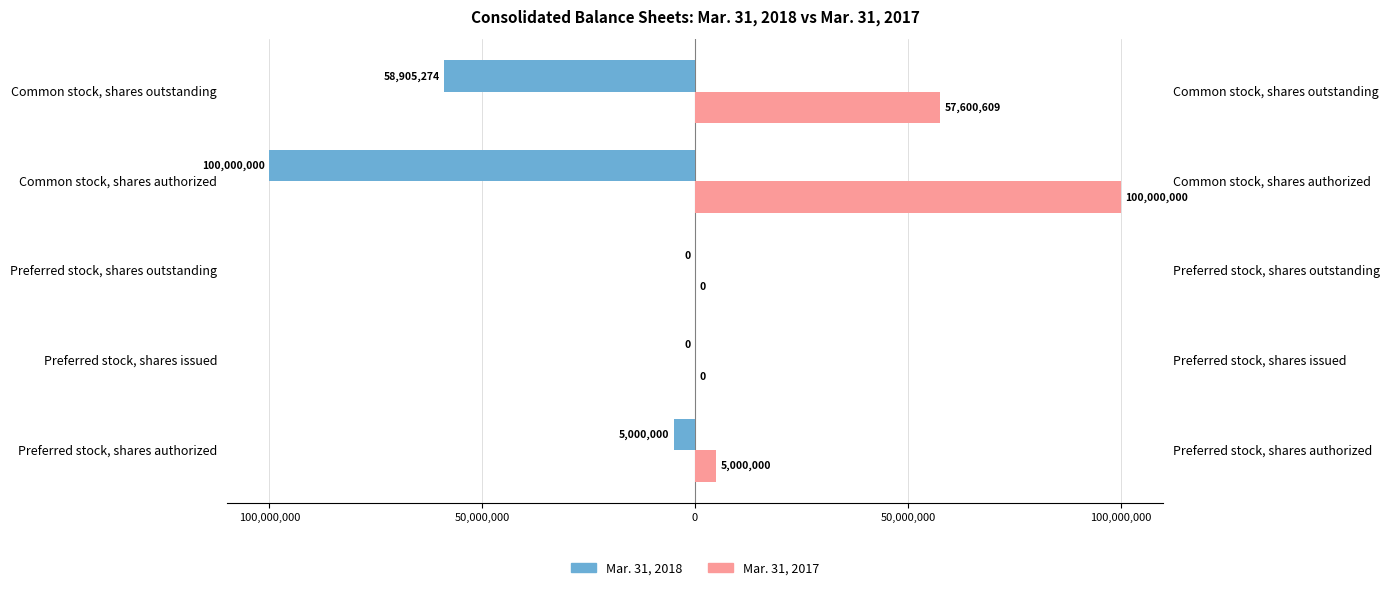

What are all the series names shown in the legend?

Mar. 31, 2018, Mar. 31, 2017